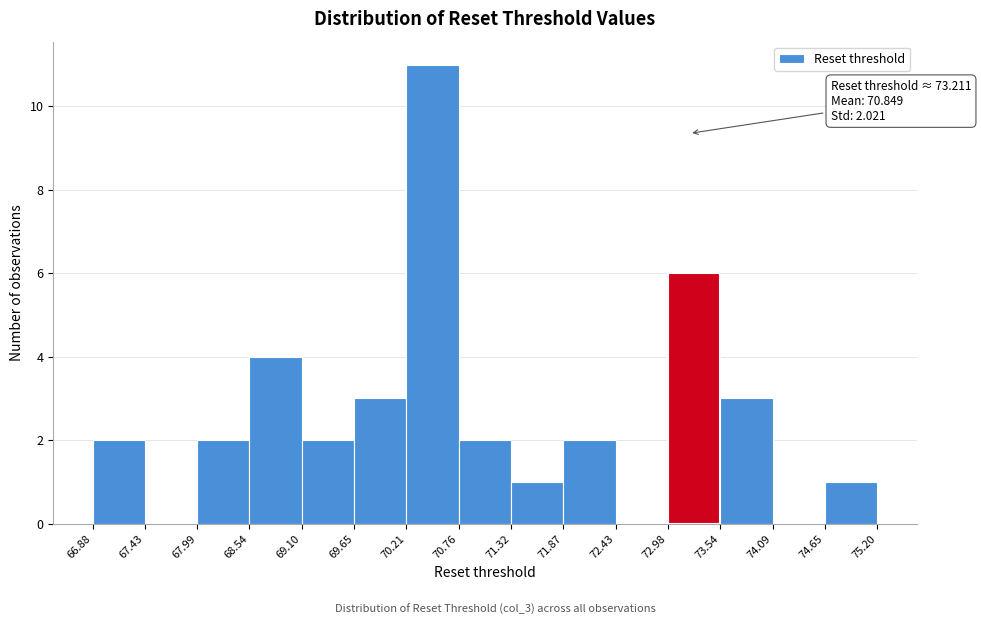

Which range on the x-axis has the tallest bar?

70.21 to 70.76